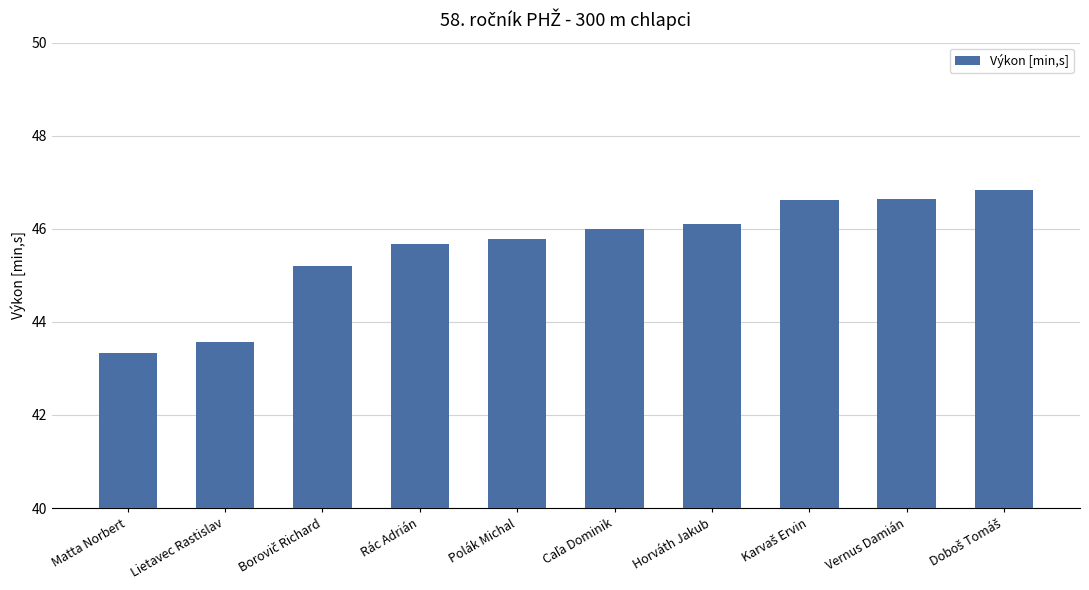

What is the approximate value at Horváth Jakub?

46.1